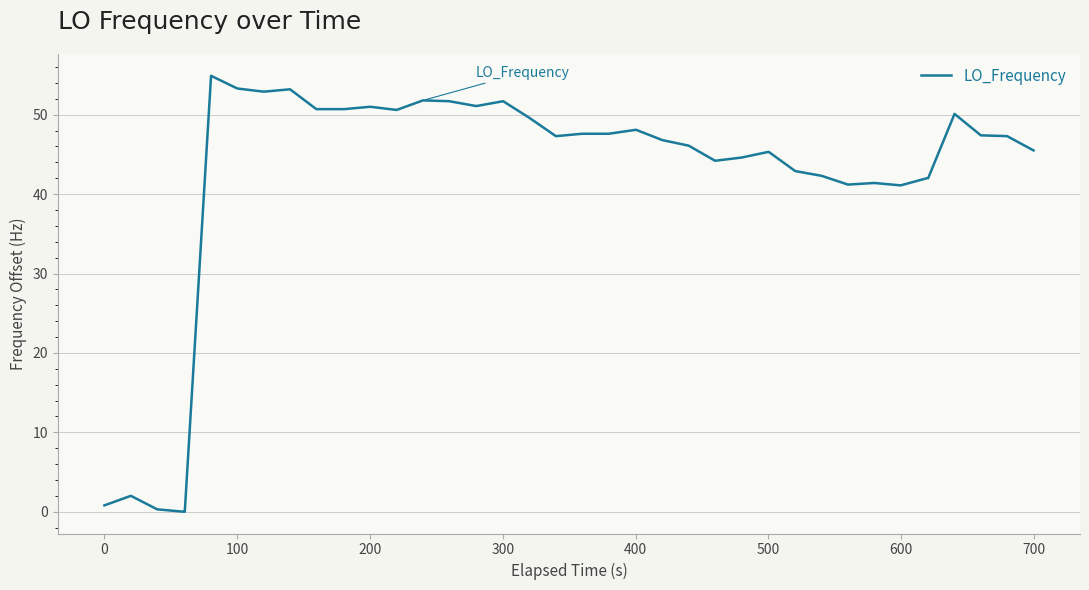

What is the greatest value displayed?

54.9